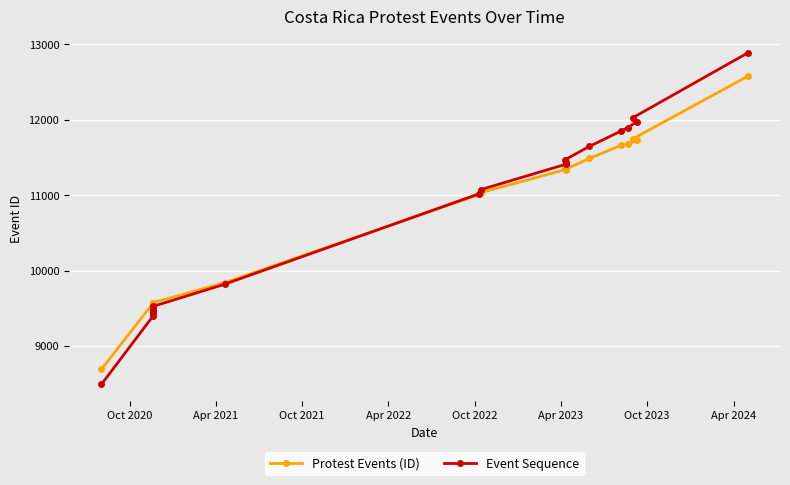

Is it true that Event Sequence equals 17740 at 17?

False